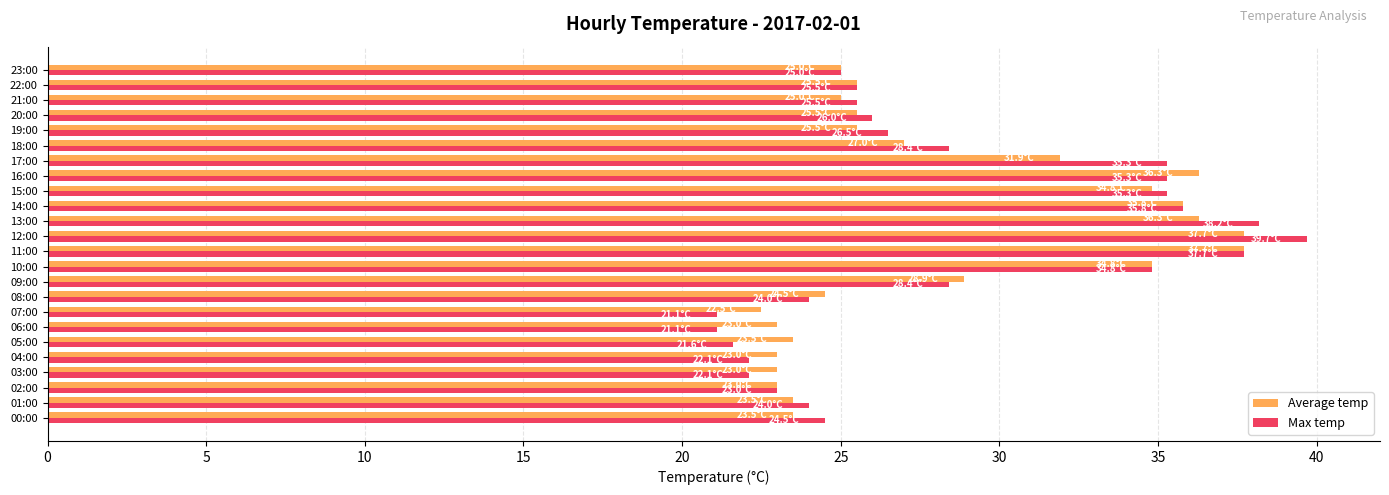

What is the greatest value displayed?

39.7